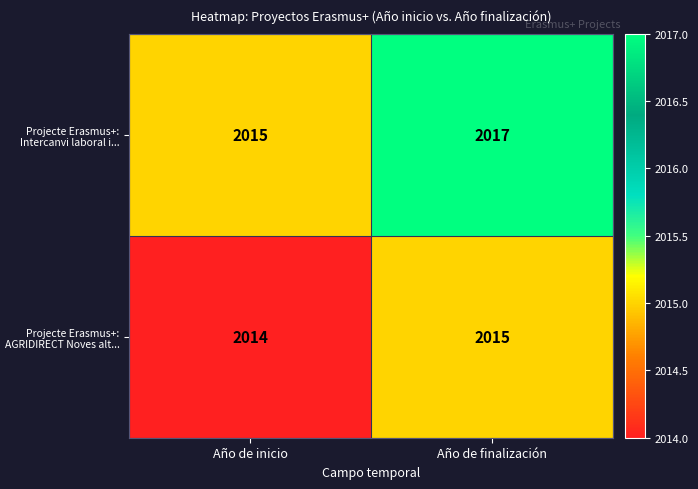

List the series in order of their peak value, highest first.

Projecte Erasmus+: Intercanvi laboral i..., Projecte Erasmus+: AGRIDIRECT Noves alt...